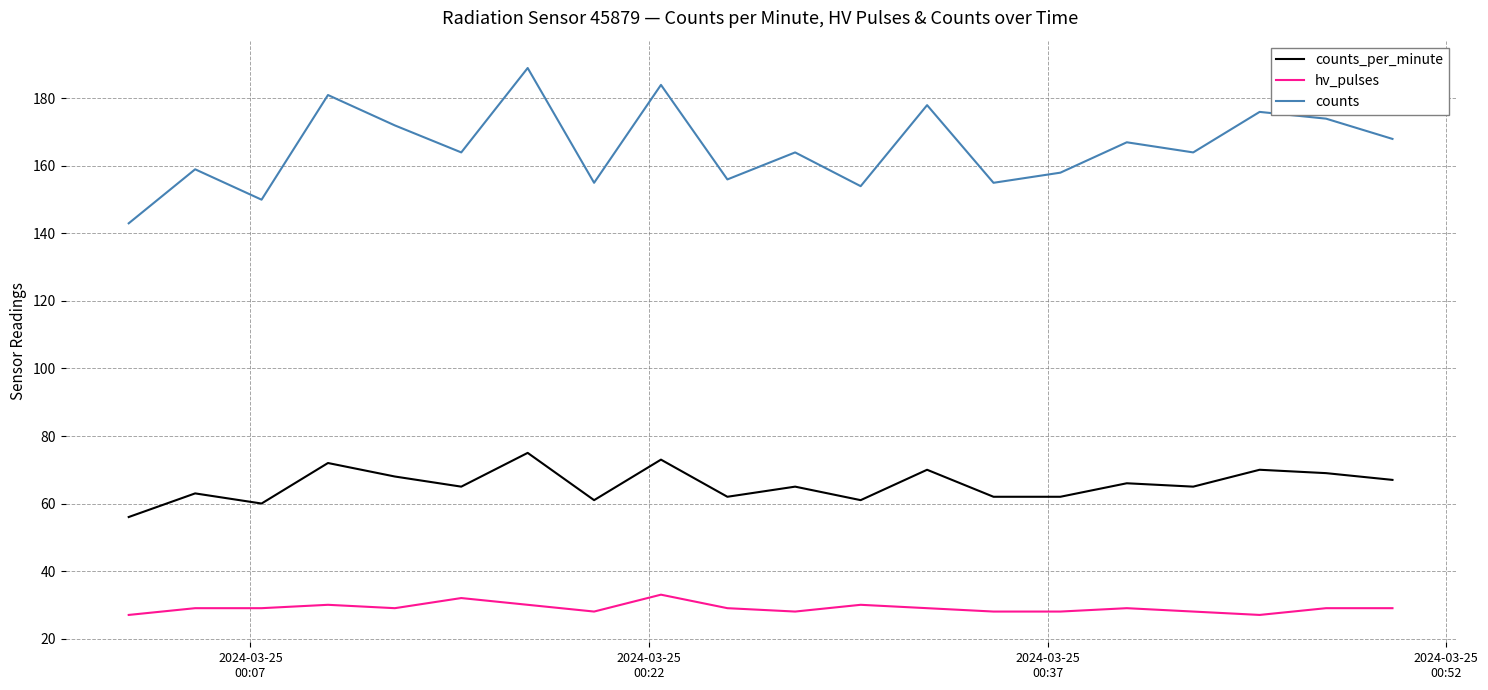

True or false: counts_per_minute and counts intersect in this chart.

False